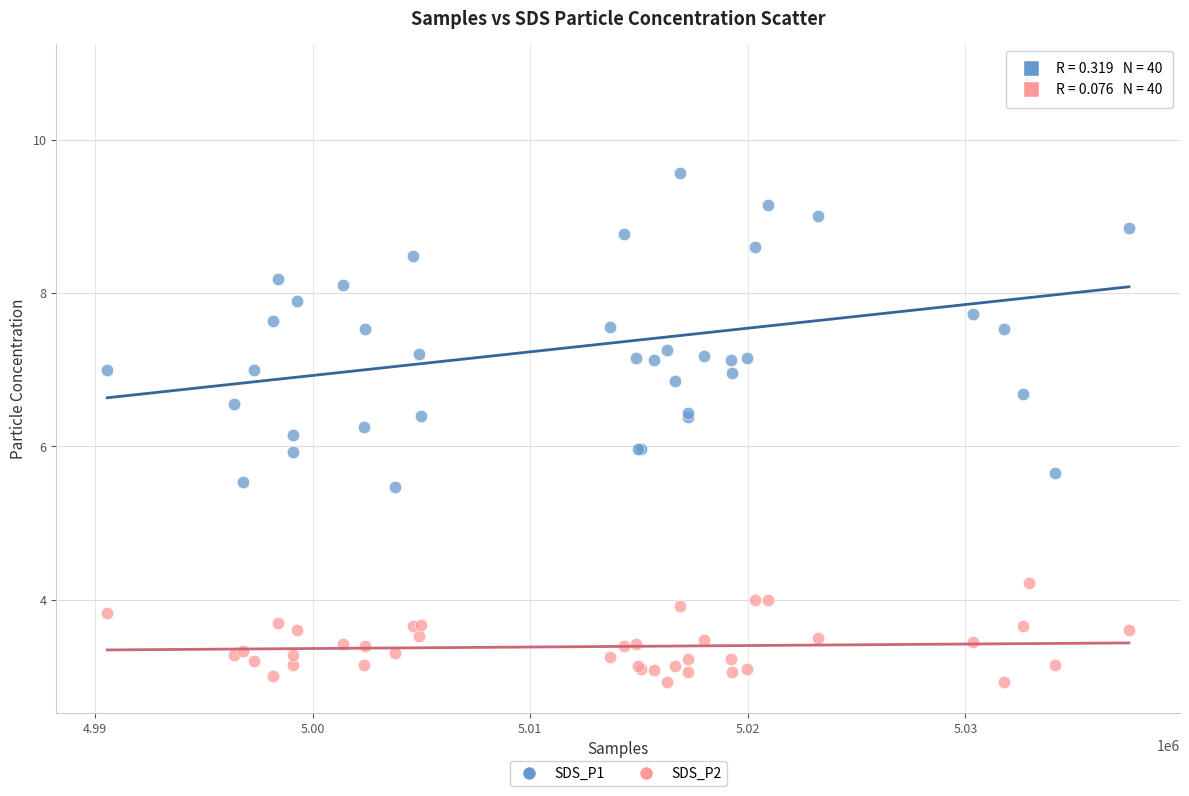

Which series contains the highest Y value?

SDS_P1